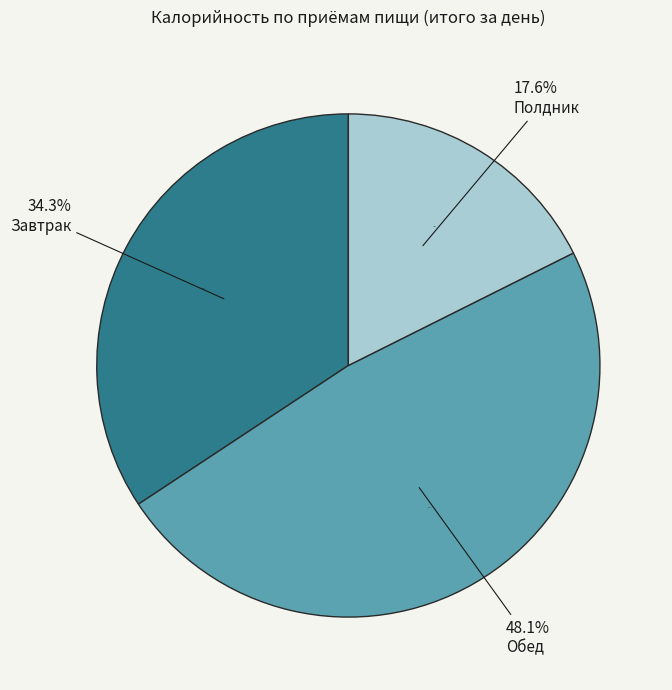

The Полдник slice represents 18% of the pie. True or false?

True